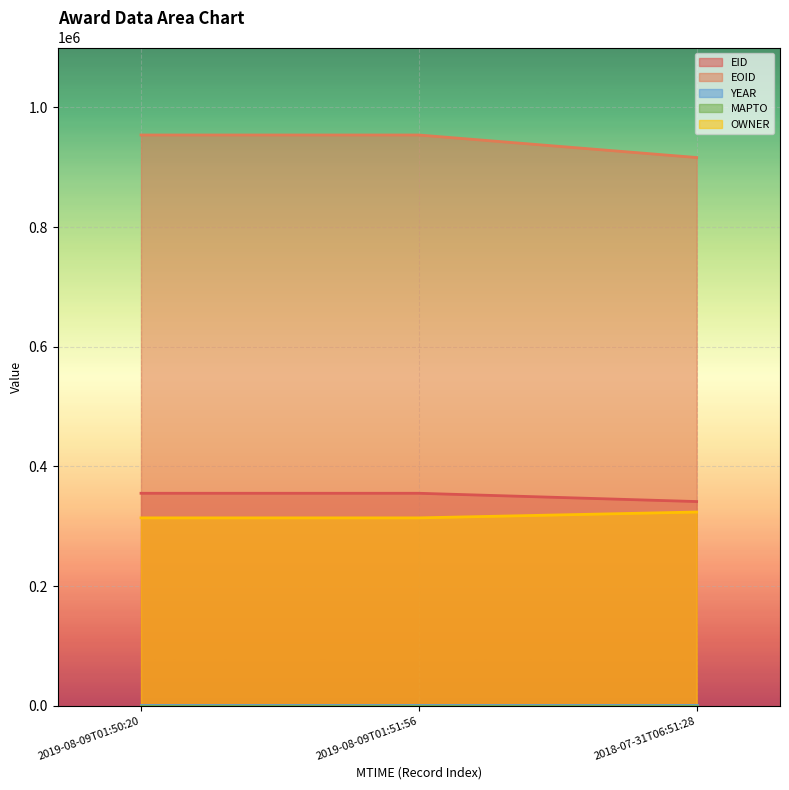

What value does the OWNER series have at 2019-08-09T01:50:20?

313992